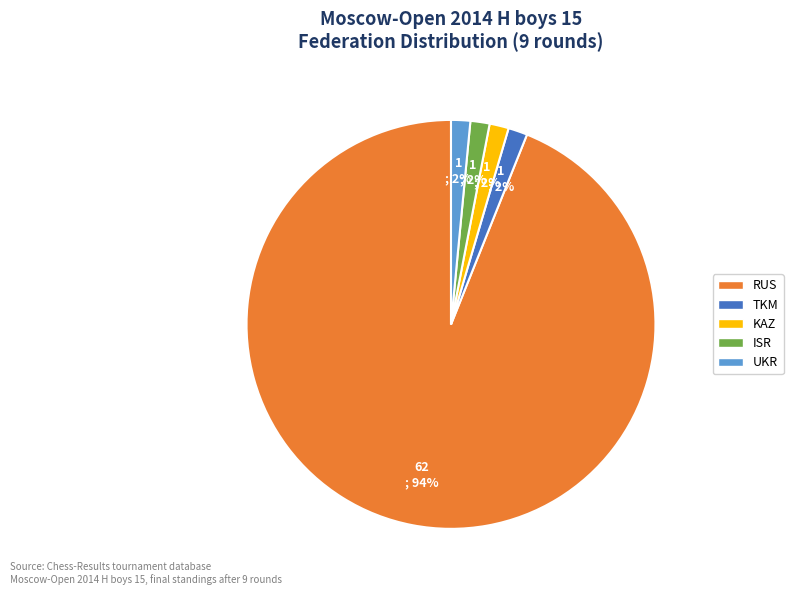

Approximately how many times larger is the value at TKM compared to ISR?

1.0